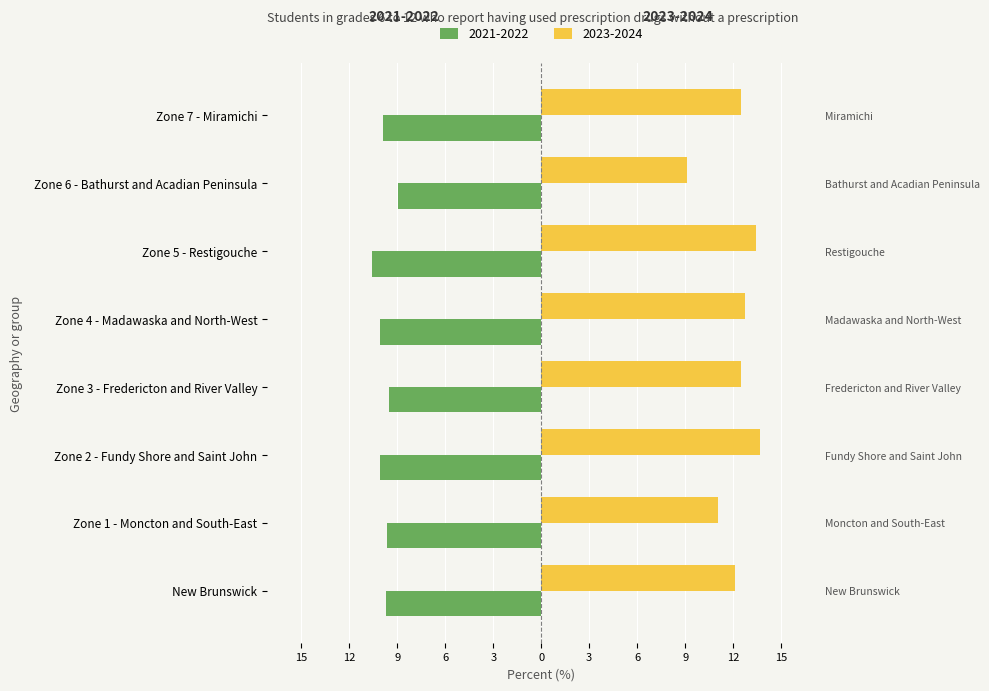

Where is 2021-2022 nearest to the value -9?

Zone 6 - Bathurst and Acadian Peninsula